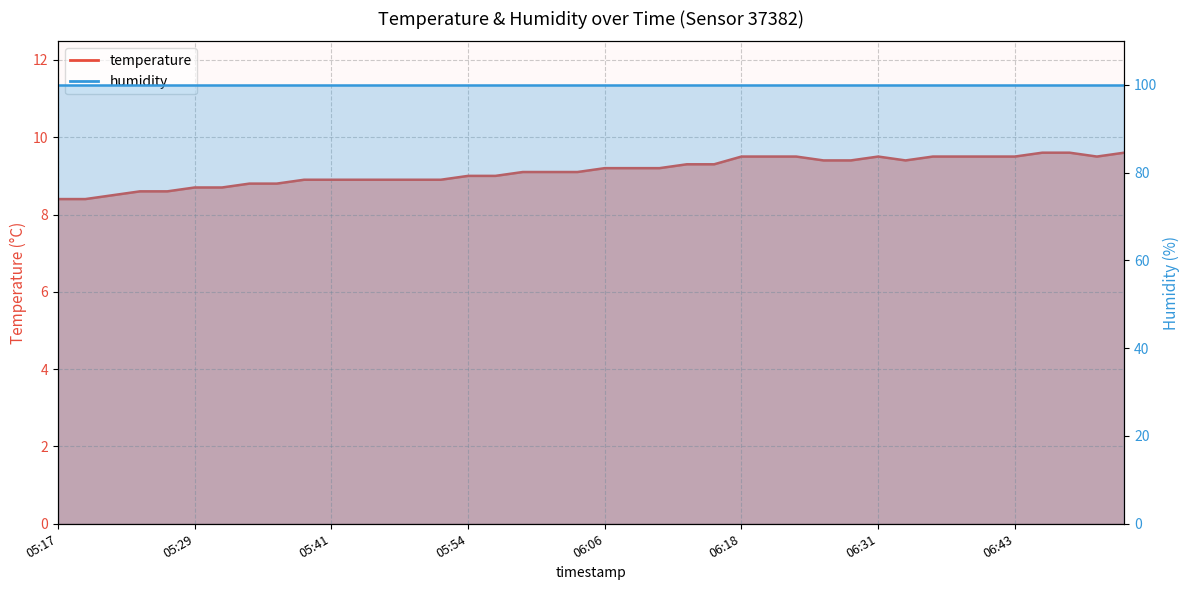

What is the label of the 23rd point from the right?

05:59